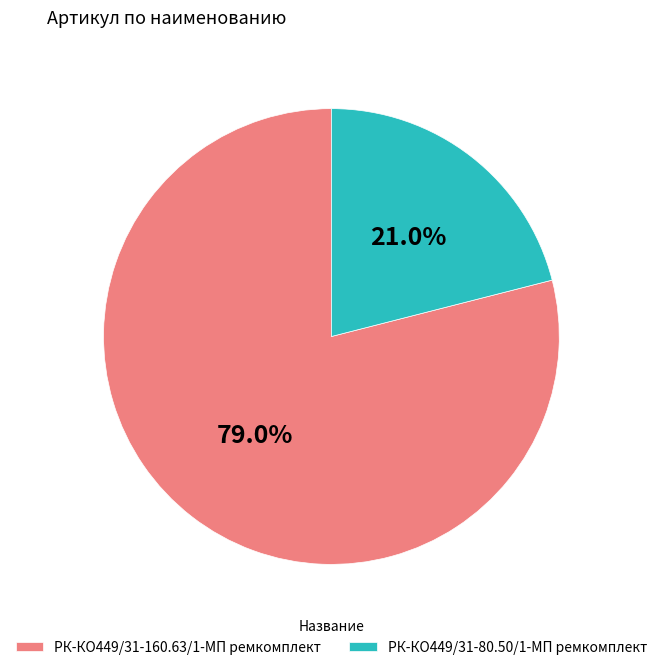

Which category accounts for the majority?

РК-КО449/31-160.63/1-МП ремкомплект